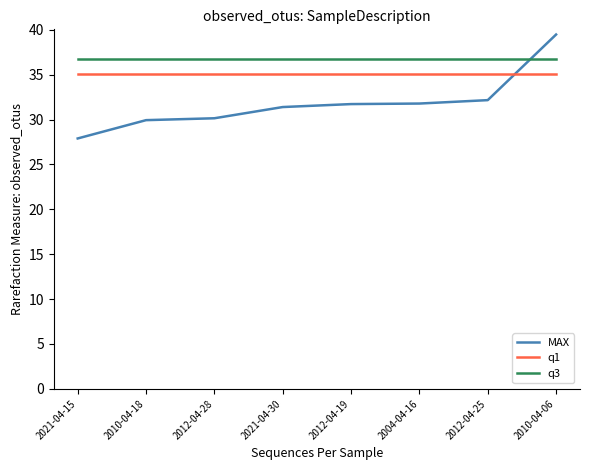

What is the spread (max minus min) of values at 2021-04-30?

5.4